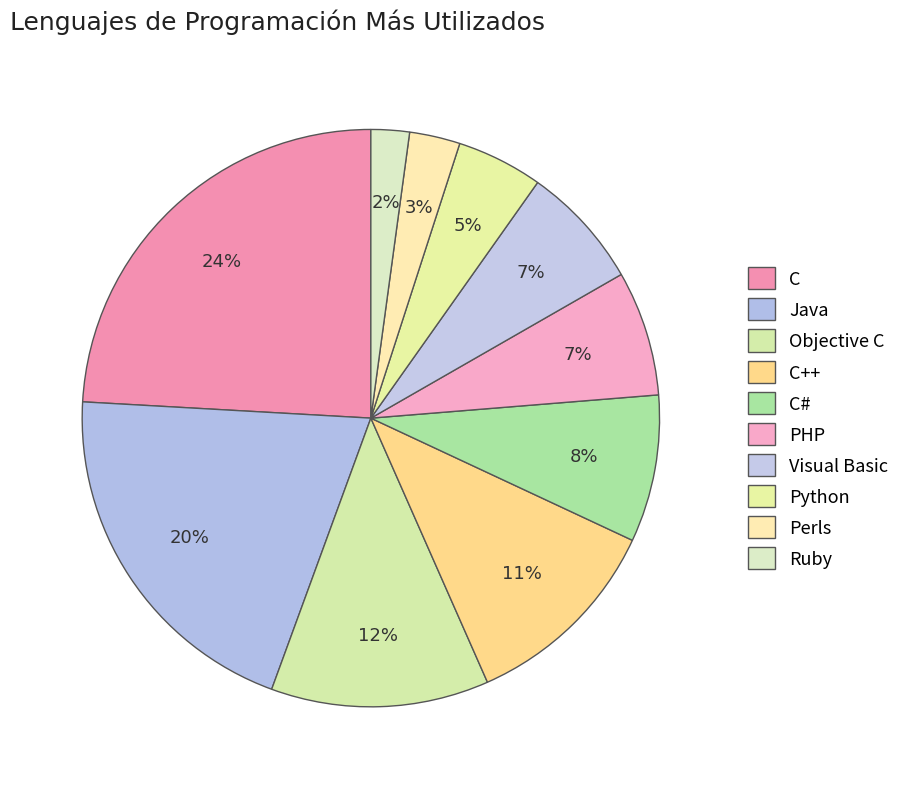

Rank the categories by value from lowest to highest.

Ruby, Perls, Python, Visual Basic, PHP, C#, C++, Objective C, Java, C